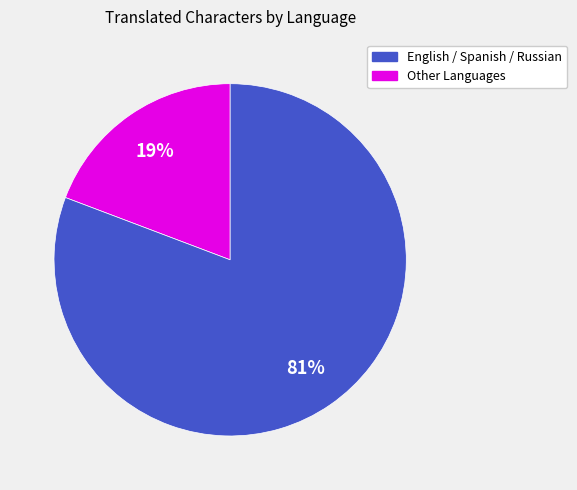

Does any single category account for the majority?

Yes